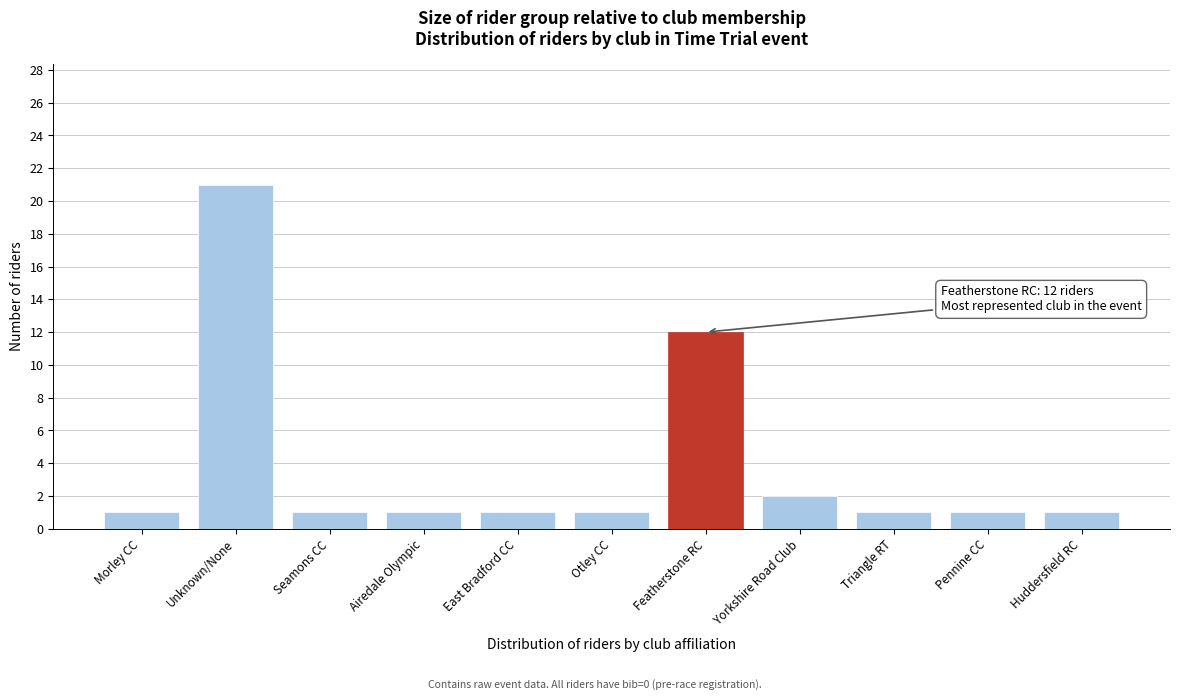

Reading right to left, list all the values displayed in this chart.

1	1	1	2	12	1	1	1	1	21	1